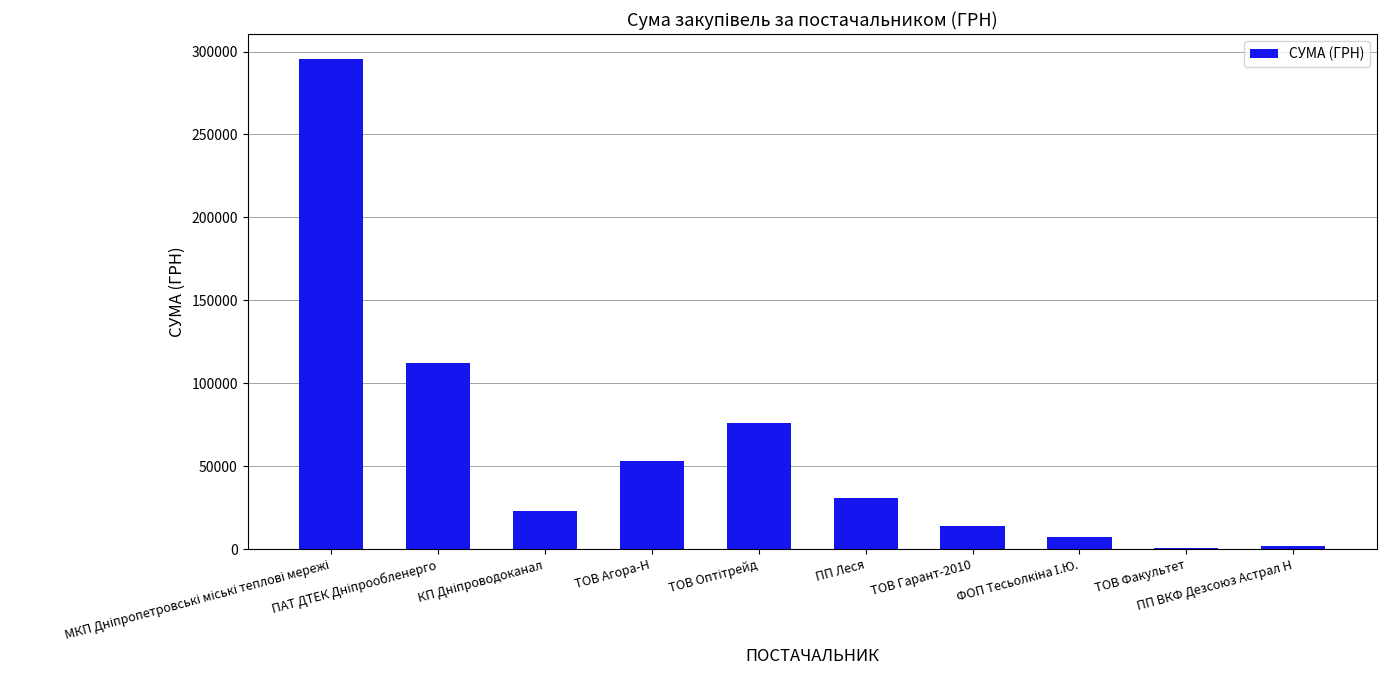

What is the sum of all values?

614481.2